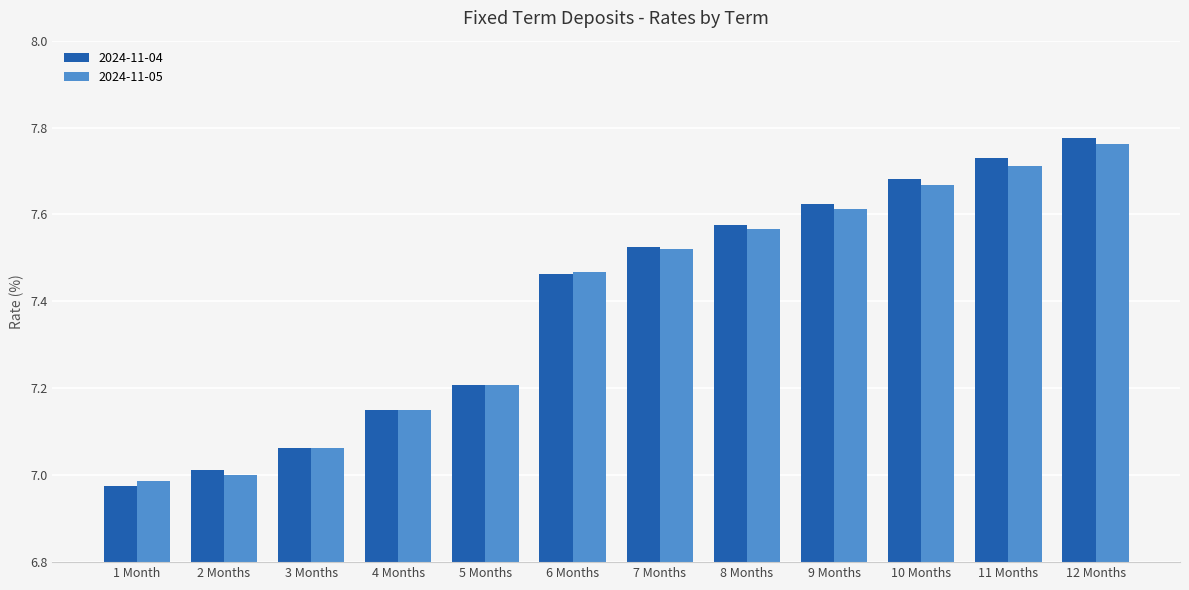

What is the total value across all series at 5 Months?

14.4